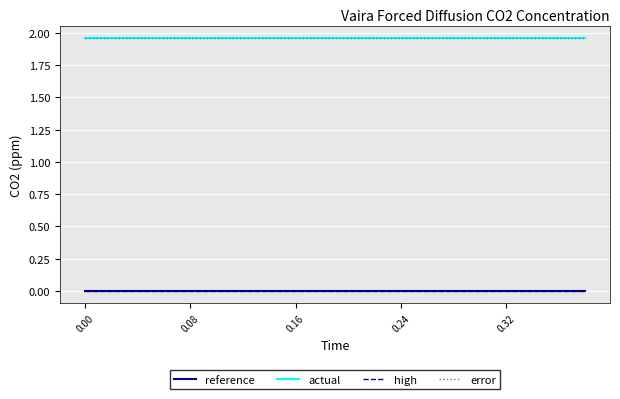

At how many categories does at least one series exceed 0?

20